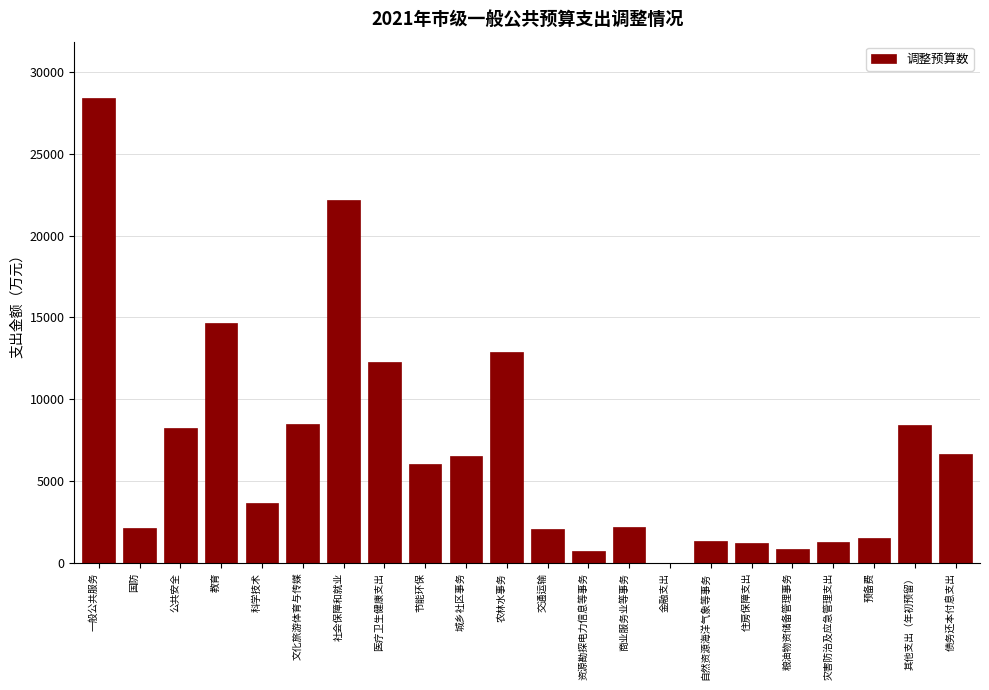

What is the change in value from 一般公共服务 to 灾害防治及应急管理支出?

-27164.0